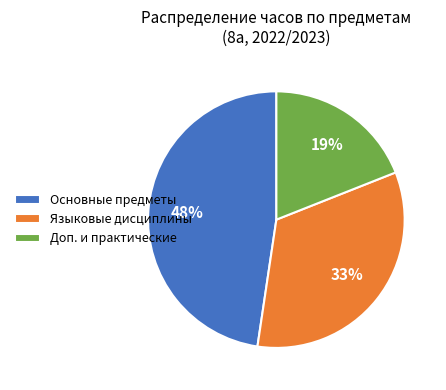

Which has a higher value, Доп. и практические or Языковые дисциплины?

Языковые дисциплины